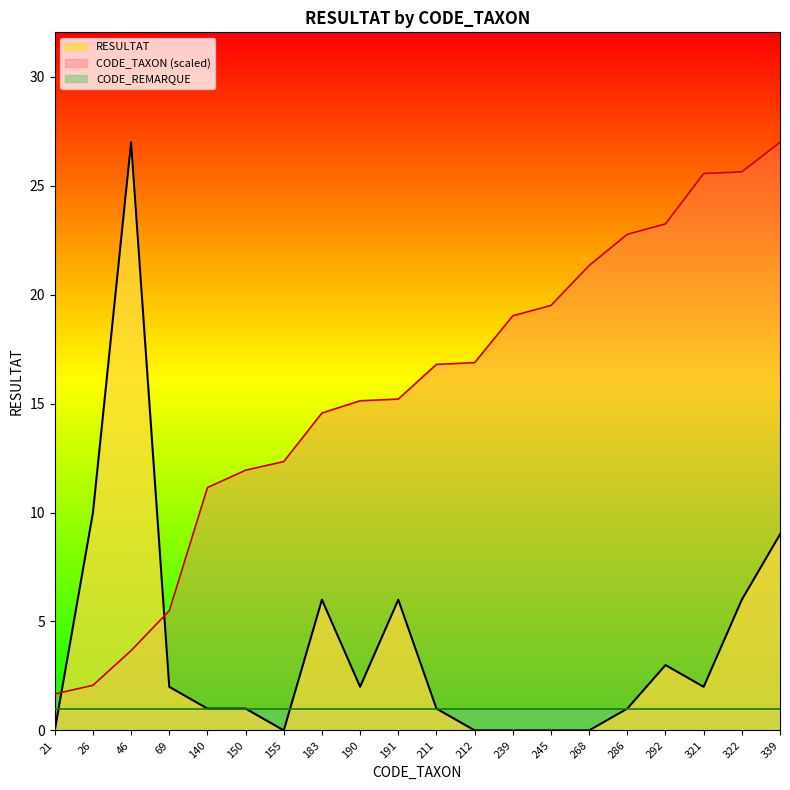

What is the average value of the CODE_TAXON series?

15.6